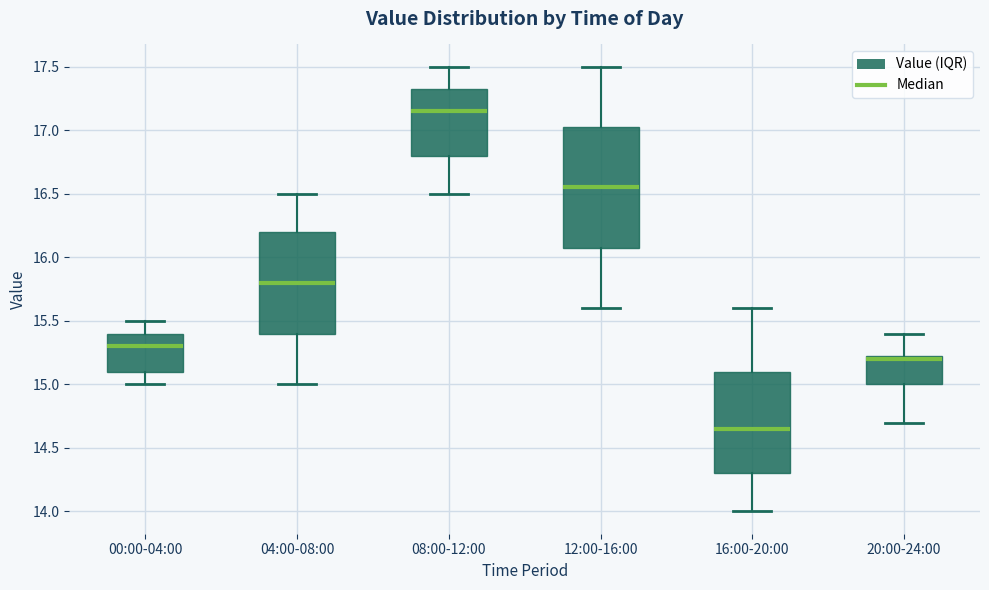

Reading left to right, transcribe this box plot: for each box, give where its median line is, the range the box spans, and where its two whiskers end, as read against the y-axis. The values are not printed on the chart, so give them approximately, as read against the axis.

00:00-04:00: median 15.30, box 15.10 to 15.40, whiskers 15.00 to 15.50
04:00-08:00: median 15.80, box 15.40 to 16.20, whiskers 15.00 to 16.50
08:00-12:00: median 17.15, box 16.80 to 17.35, whiskers 16.50 to 17.50
12:00-16:00: median 16.55, box 16.10 to 17.05, whiskers 15.60 to 17.50
16:00-20:00: median 14.65, box 14.30 to 15.10, whiskers 14.00 to 15.60
20:00-24:00: median 15.20, box 15.00 to 15.25, whiskers 14.70 to 15.40